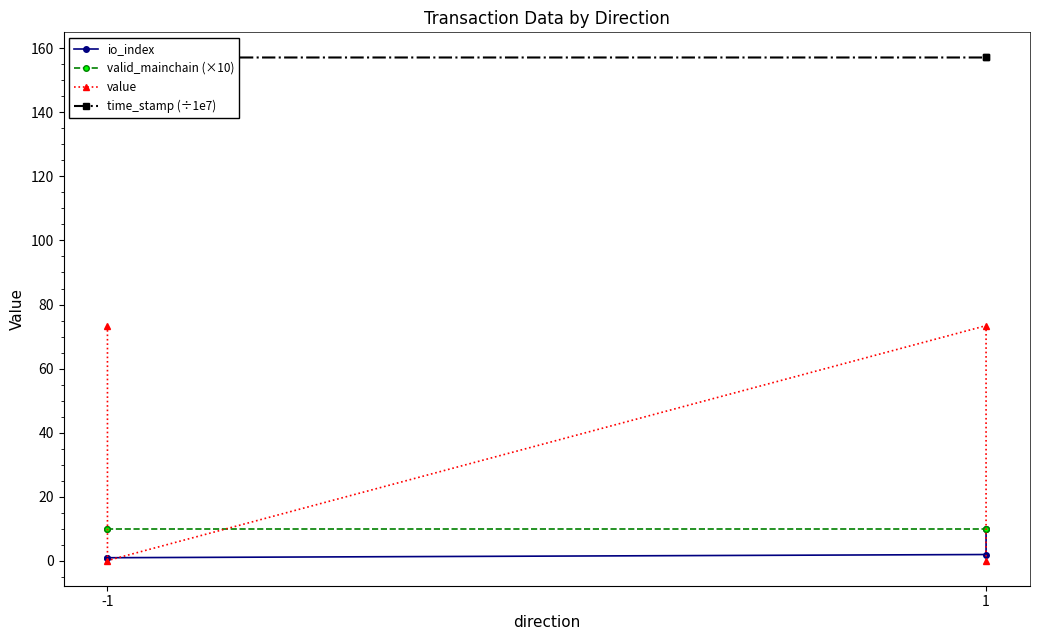

True or false: valid_mainchain (×10) has more than 0 interior local peaks.

False